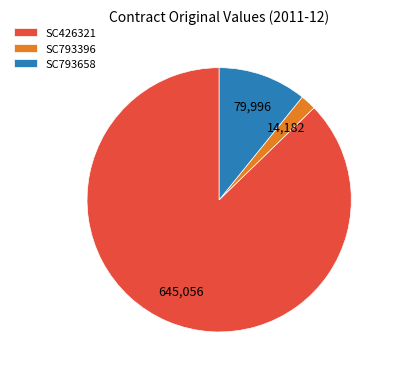

Is the sum of SC793396 and SC793658 greater than half?

No